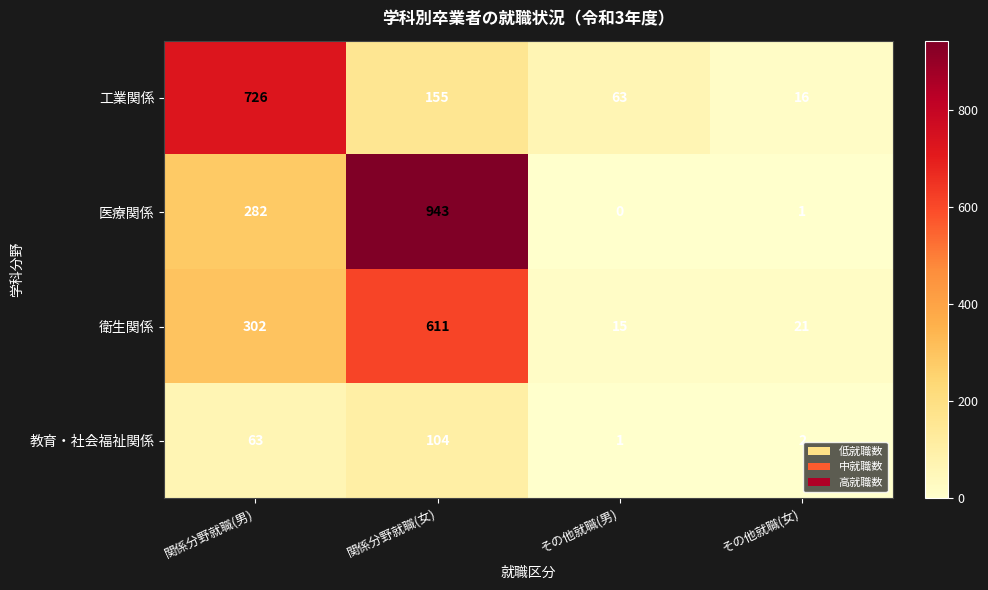

Where is 医療関係 nearest to the value 471?

関係分野就職(男)